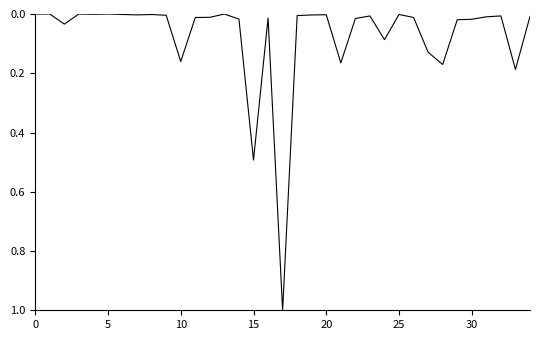

What is the greatest value displayed?

1.0